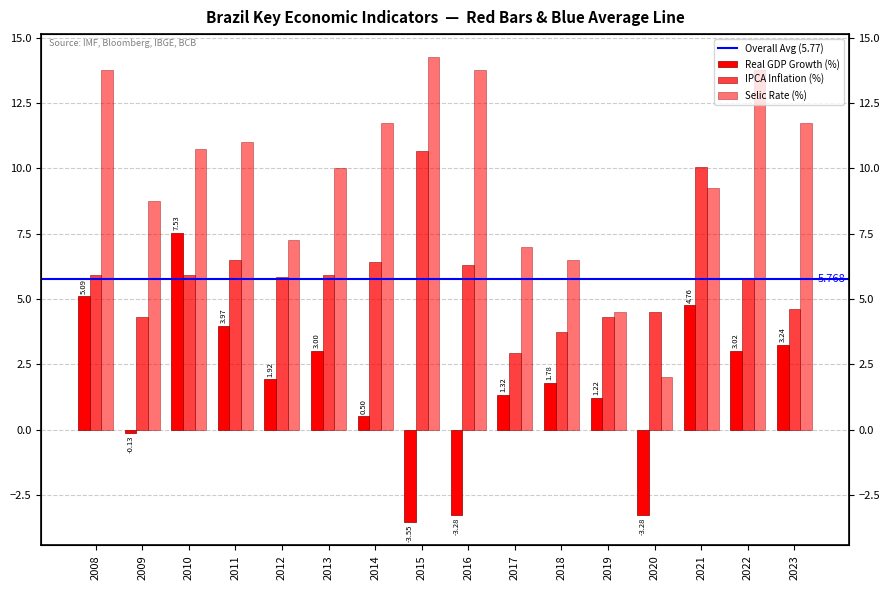

Which category has the highest value across all series?

2015